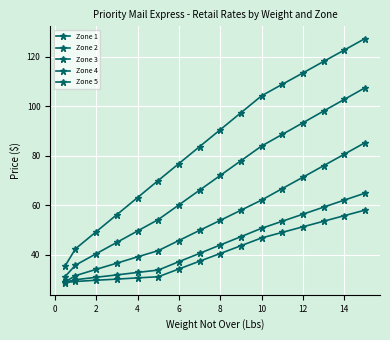

How many values in the Zone 2 series exceed 43?

8